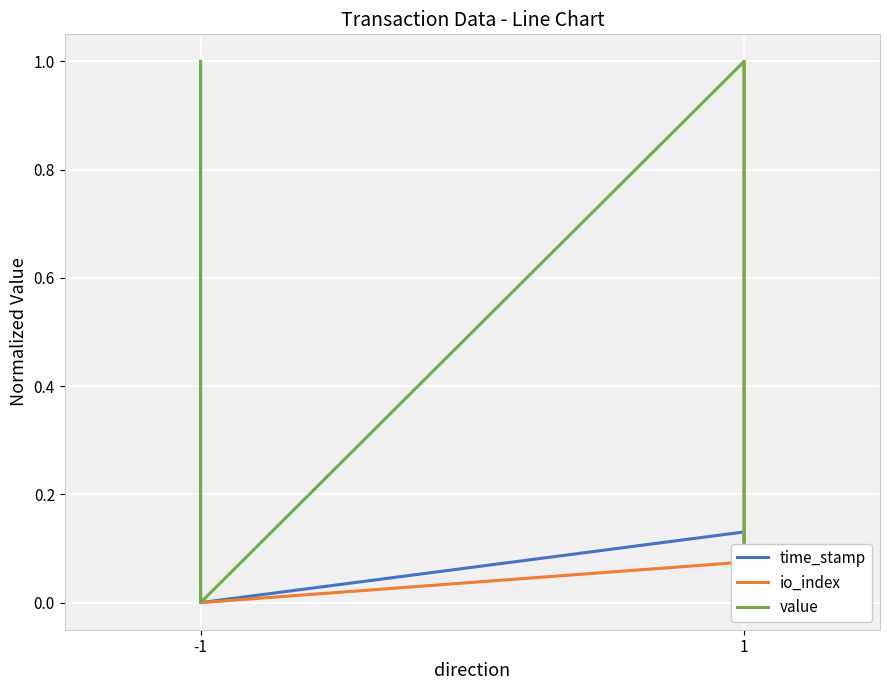

True or false: io_index has more than 1 interior local peaks.

False